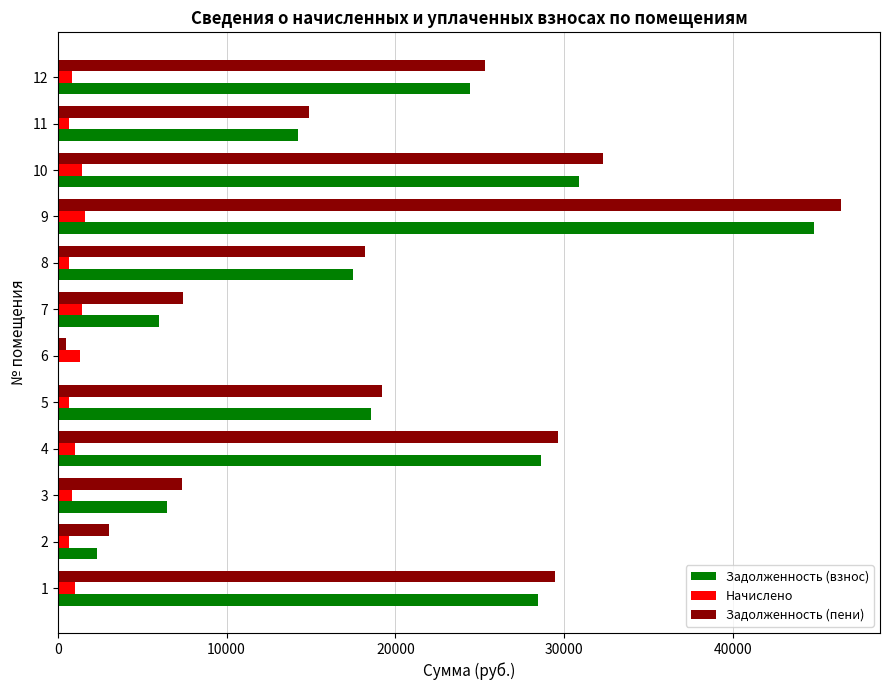

Count the number of categories in the chart.

12